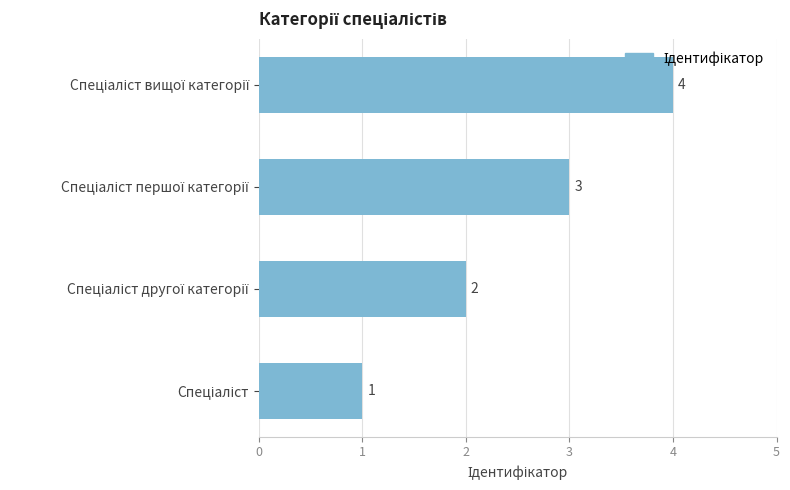

Count the values in the range 2 to 4.

3